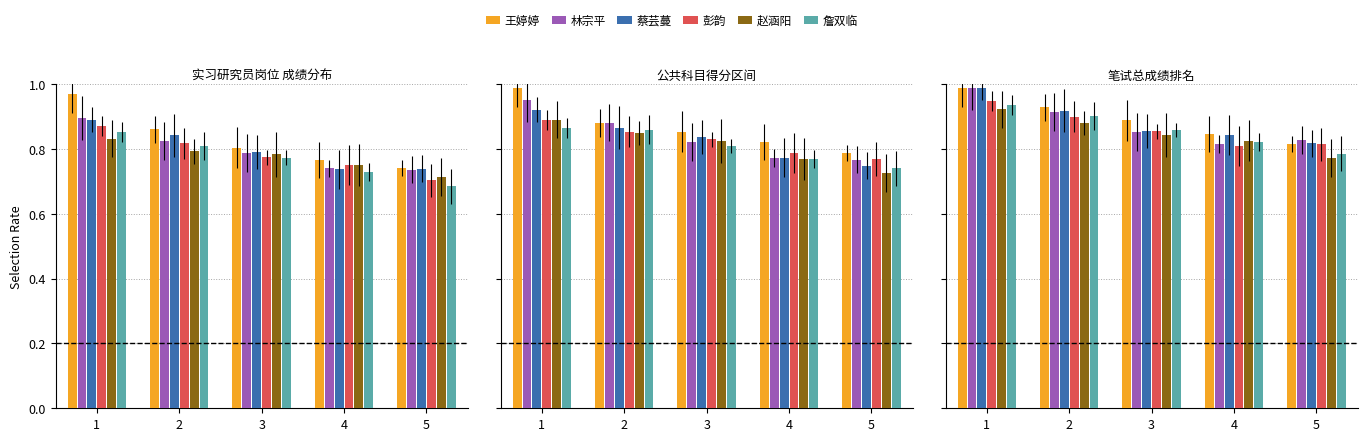

What is the highest value of the 赵涵阳 series?

0.9